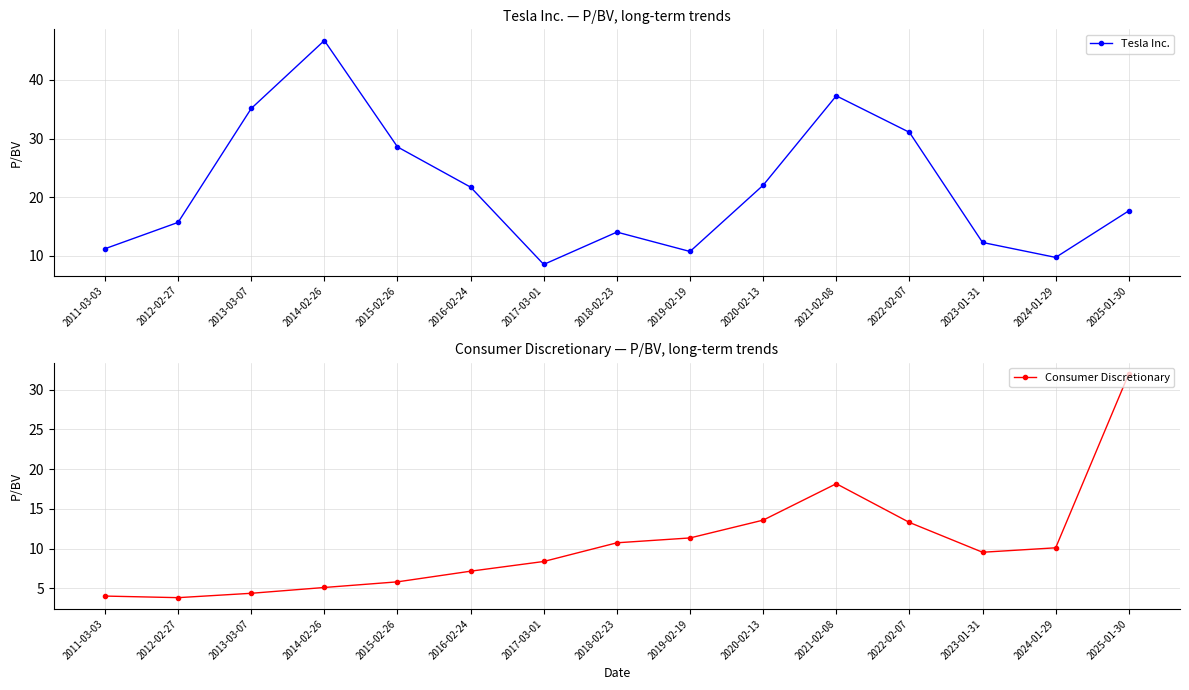

What is the label of the 8th point from the right?

2018-02-23